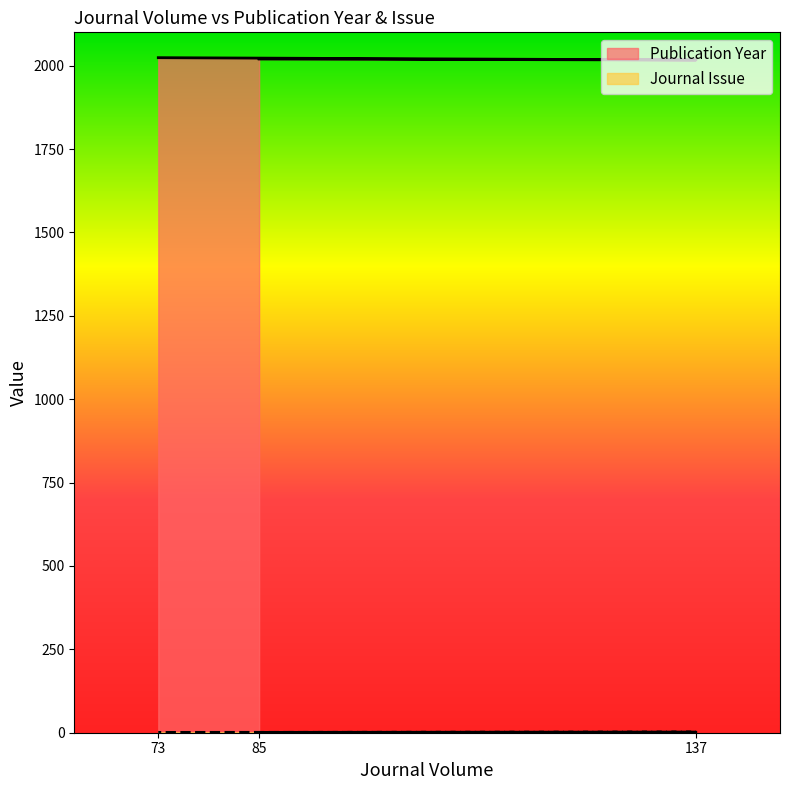

What is the sum of the Publication Year values at 137 and 73?

4041